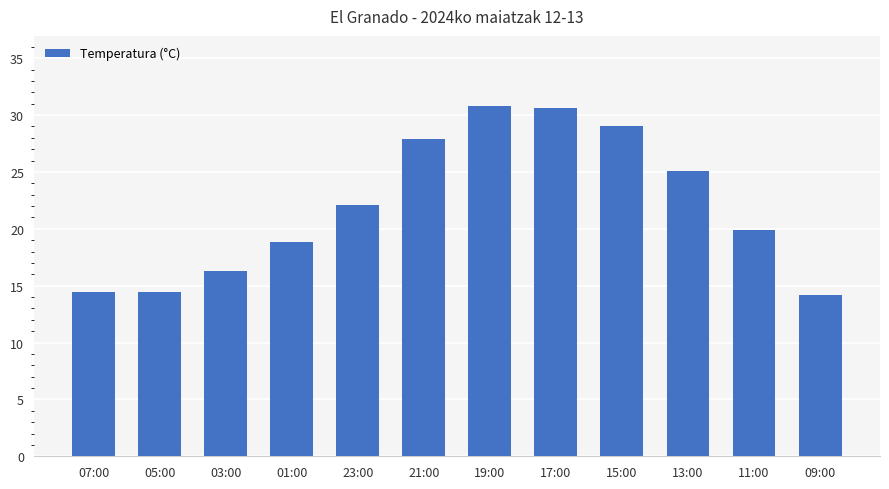

Where does the data first go above 22?

23:00